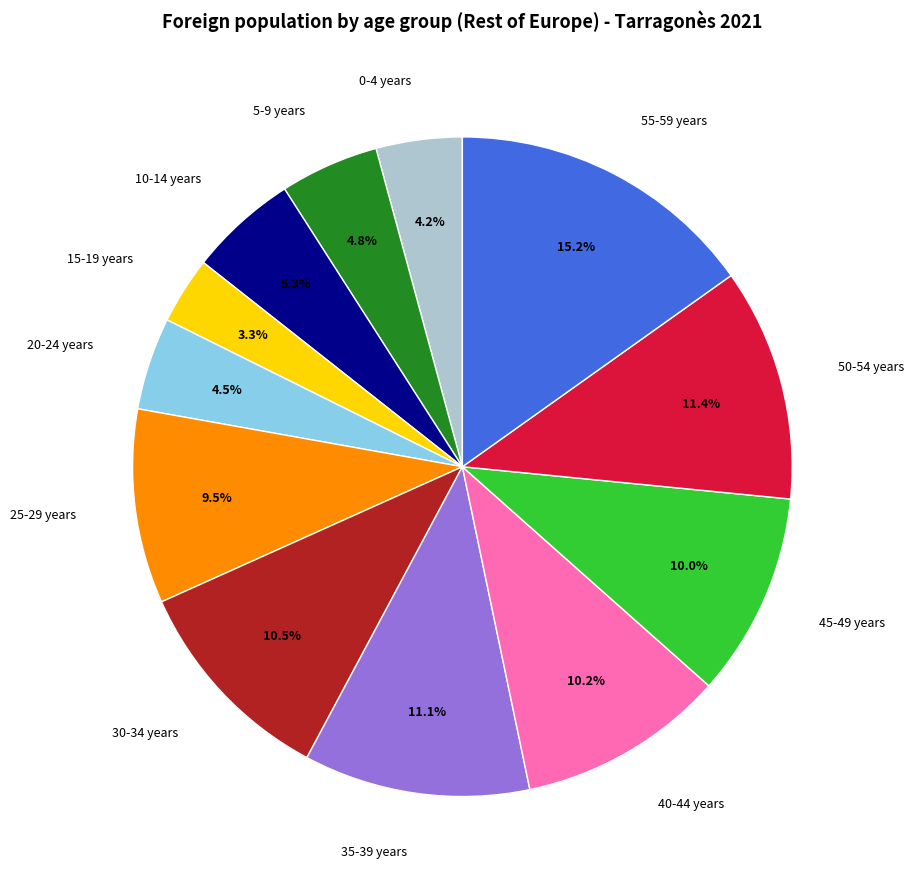

Does any single category account for the majority?

No